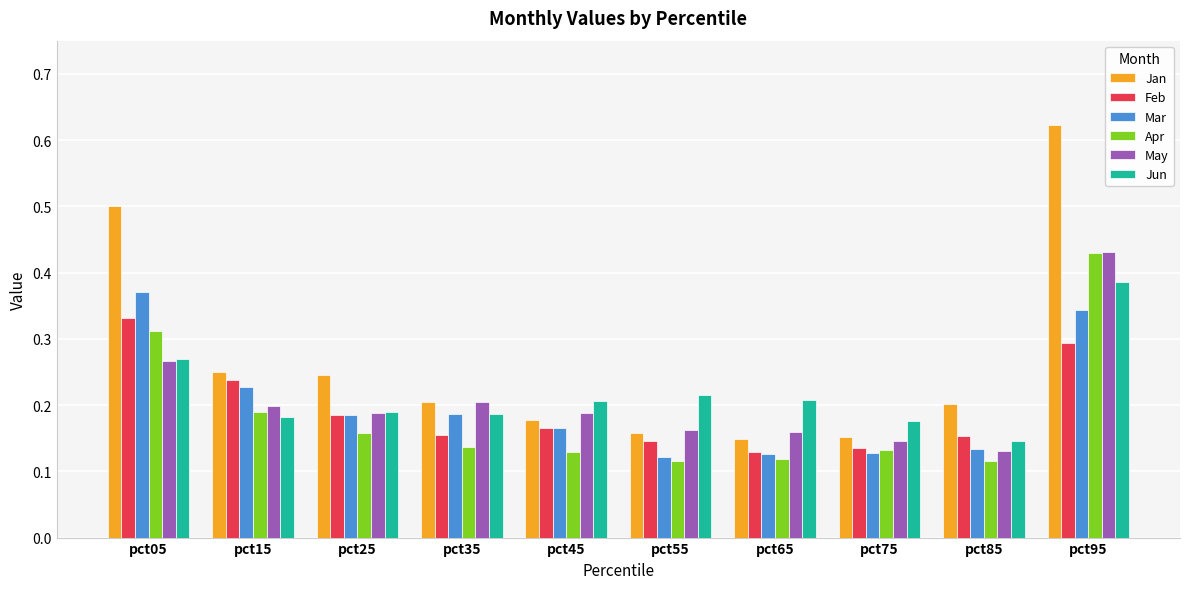

Which series changed the most between pct35 and pct85?

May